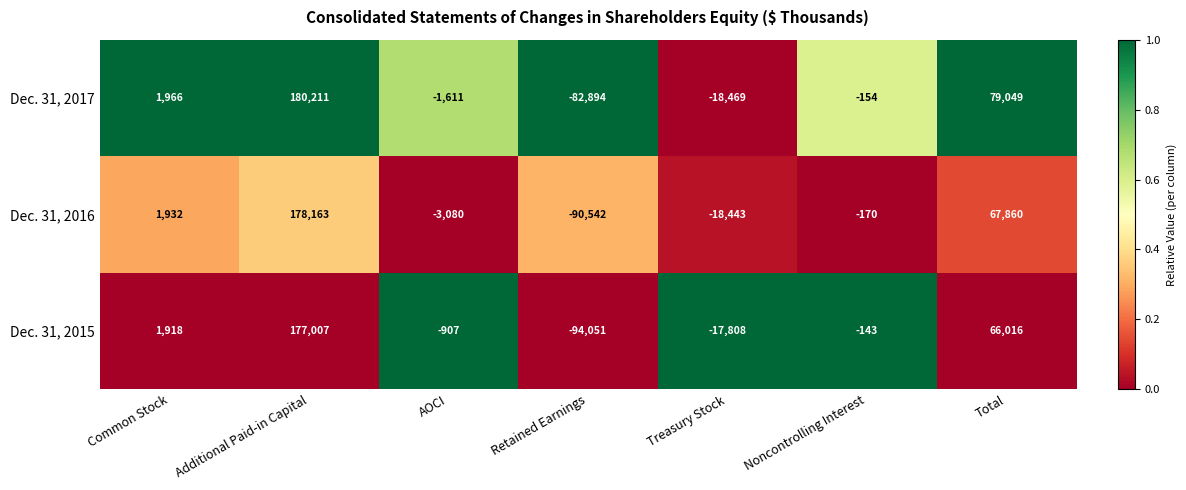

At which label is Dec. 31, 2015 closest to 41478?

Total